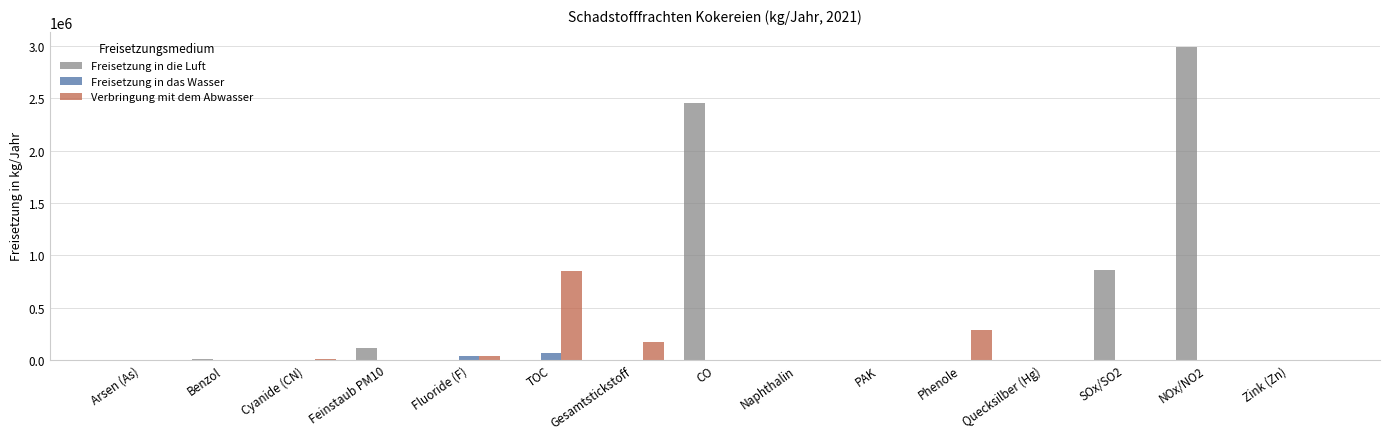

True or false: Freisetzung in die Luft has a value of 122 at Naphthalin.

True